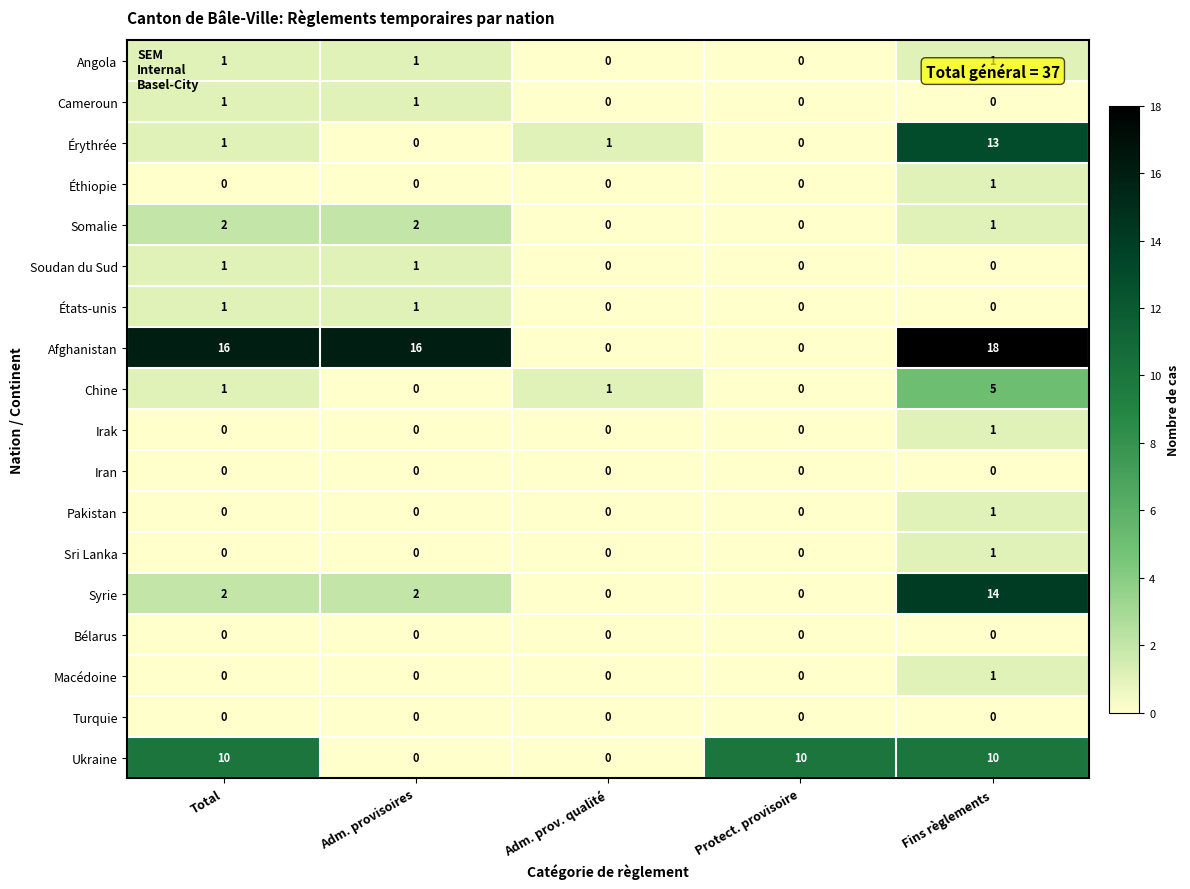

What is the spread (max minus min) of values at Adm. provisoires?

16